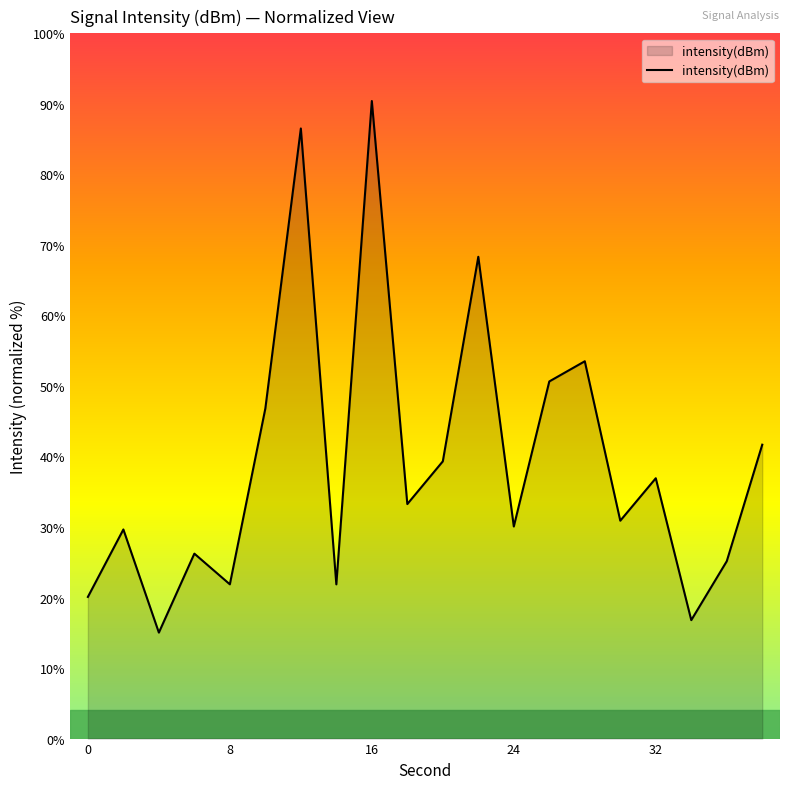

What is the difference between the maximum and minimum values?

75.4